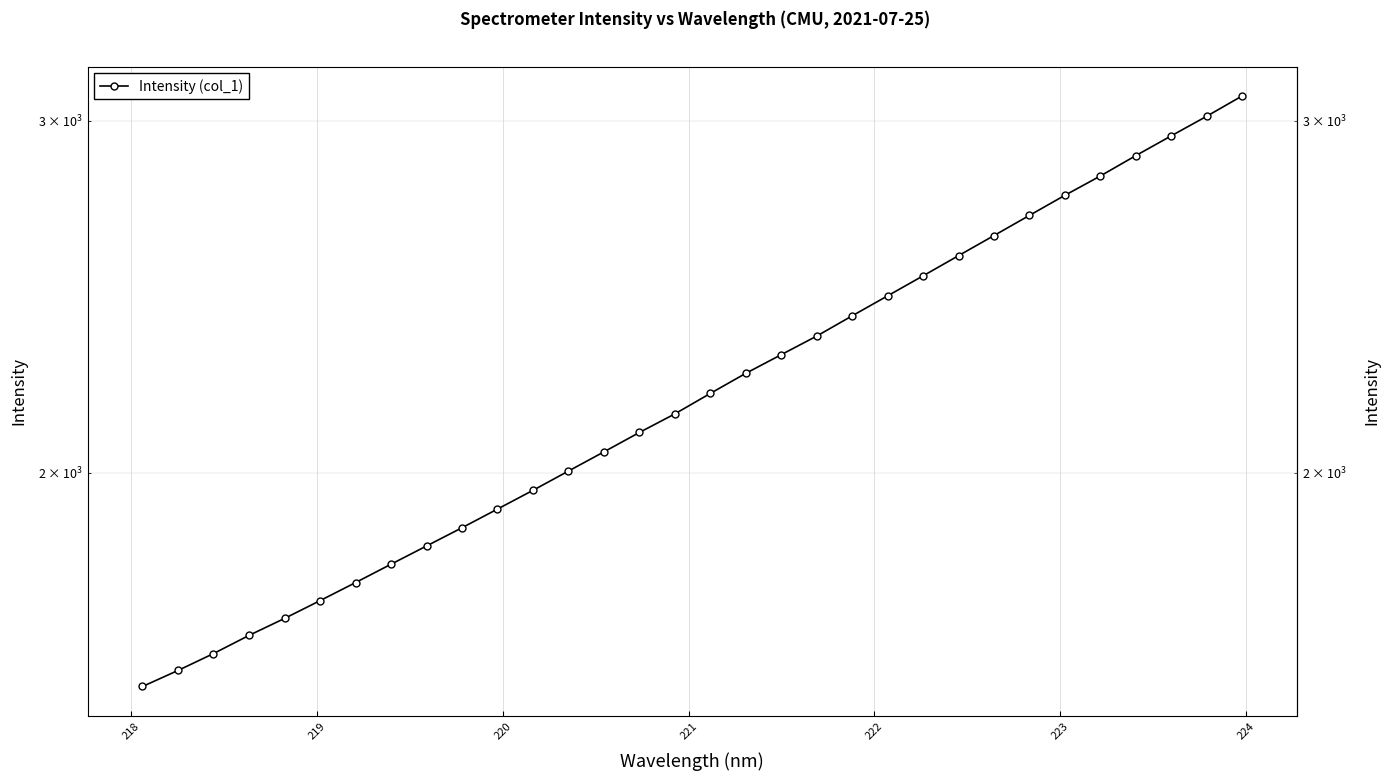

Where is the data nearest to the value 2325?

19